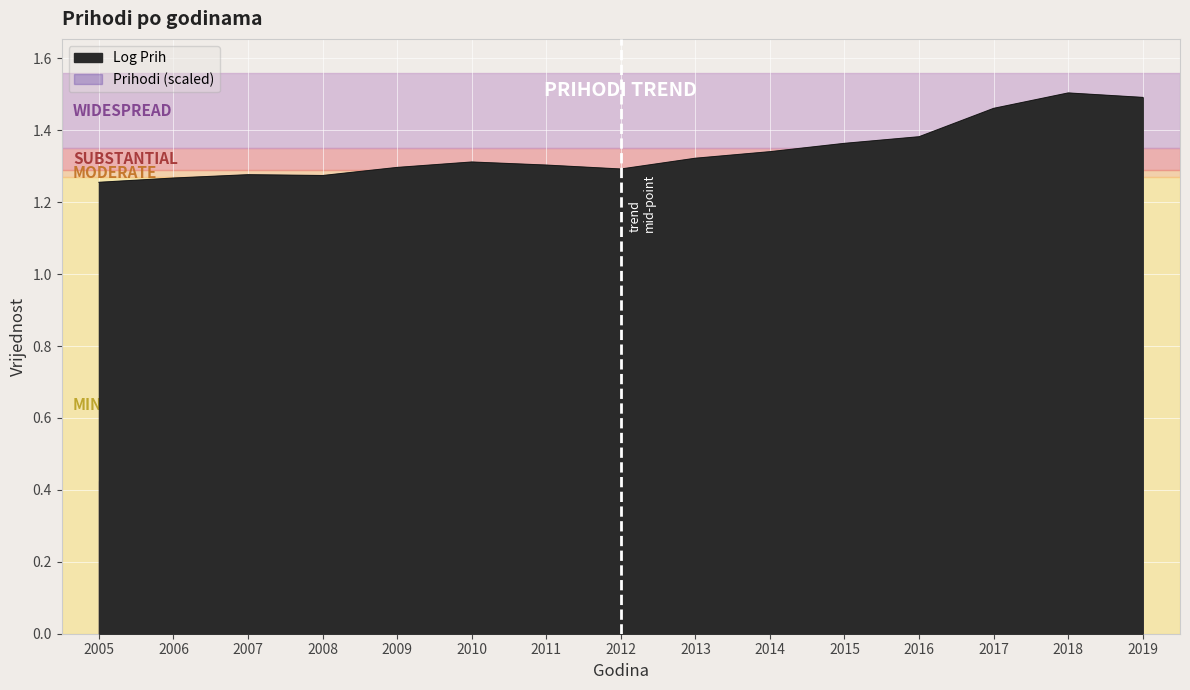

How many interior local valleys (lower than both neighbors) does the data have?

2